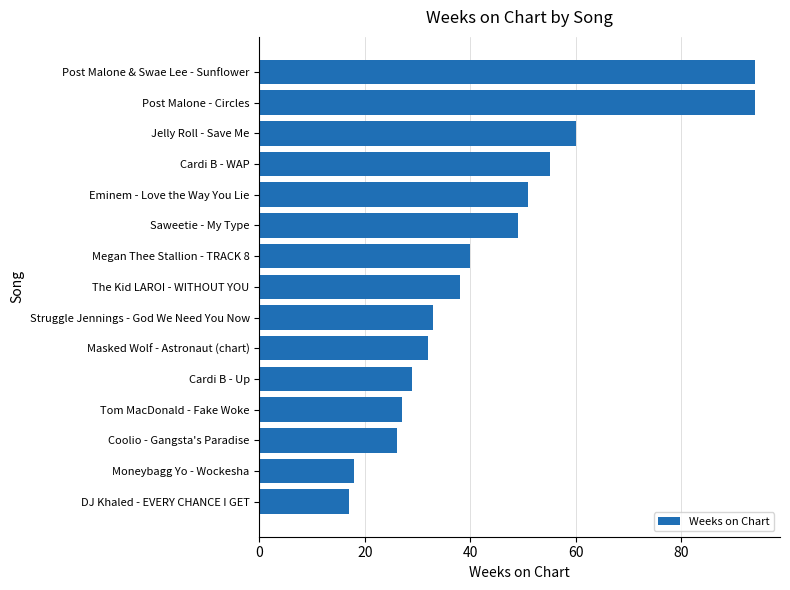

The value at Coolio - Gangsta's Paradise is 26. True or false?

True